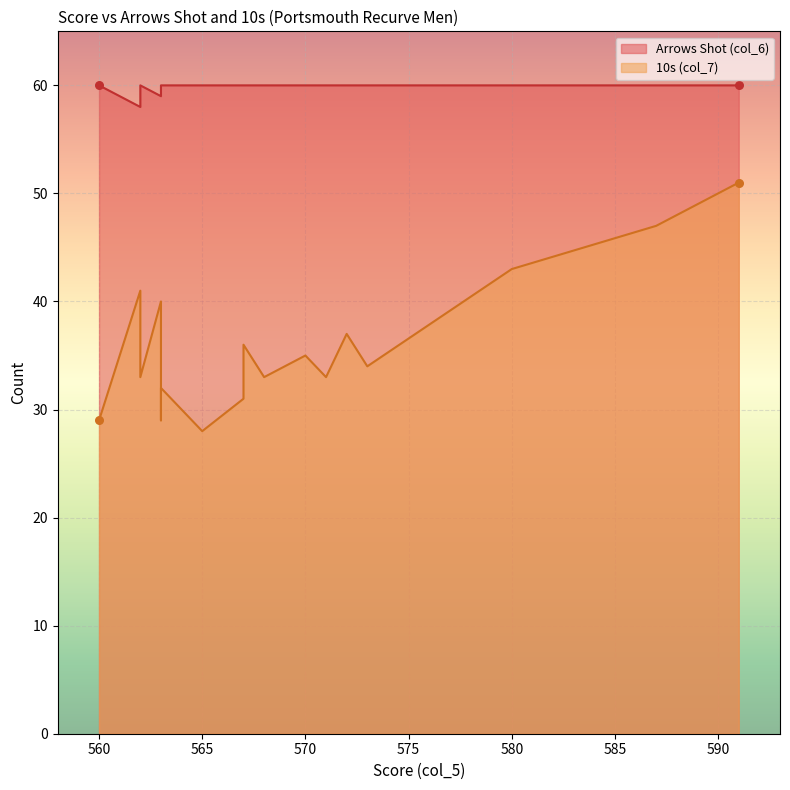

Which series has the widest spread of Y values?

10s (col_7)